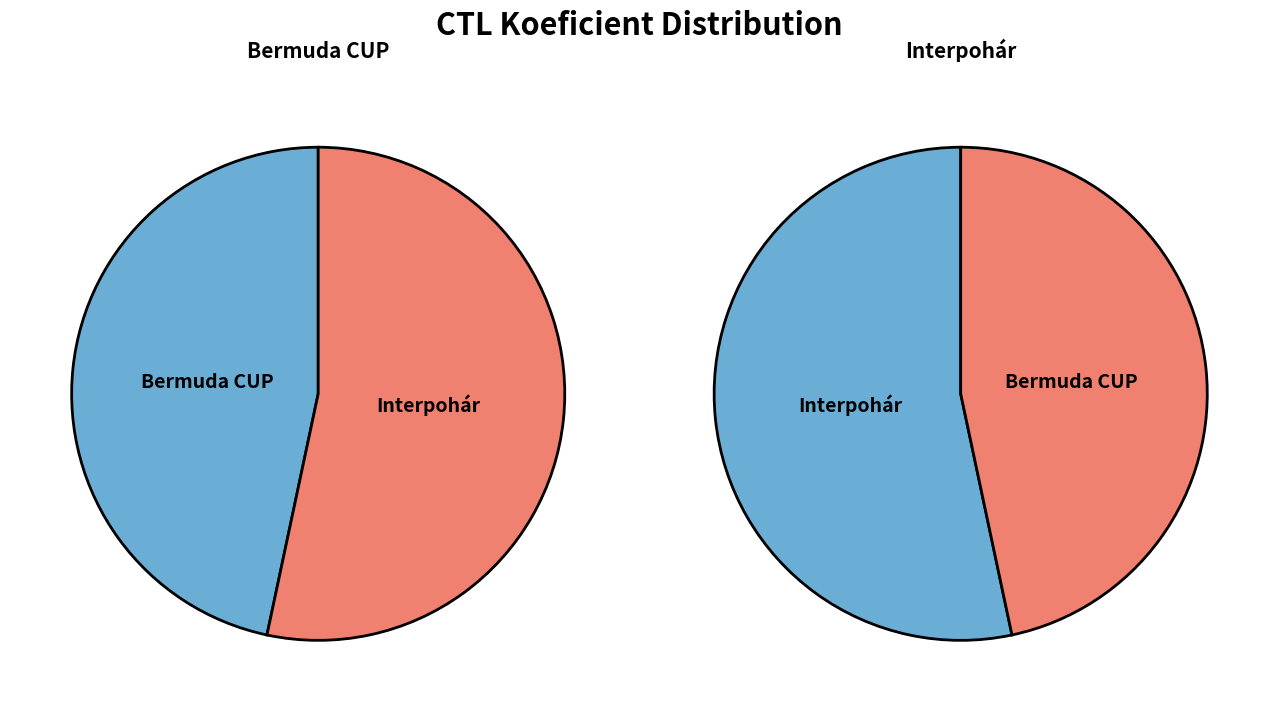

Is the sum of 212409 and 212412 greater than half?

Yes